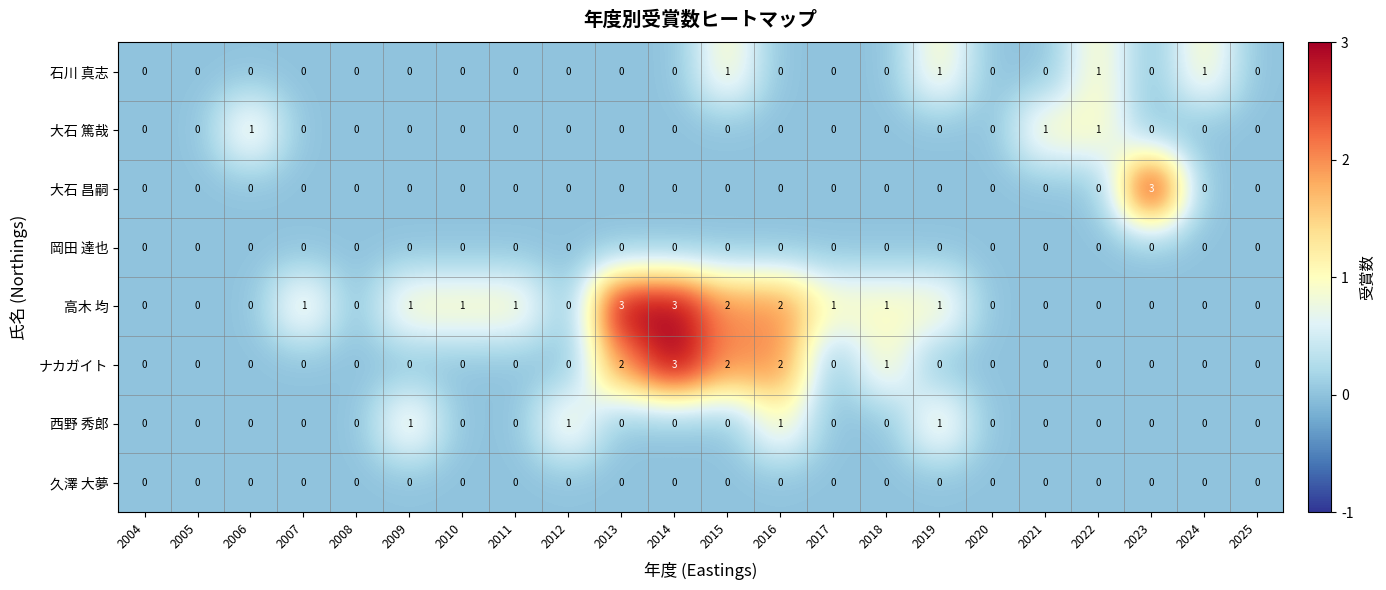

True or false: 高木 均 has a value of 0 at 2020.

True